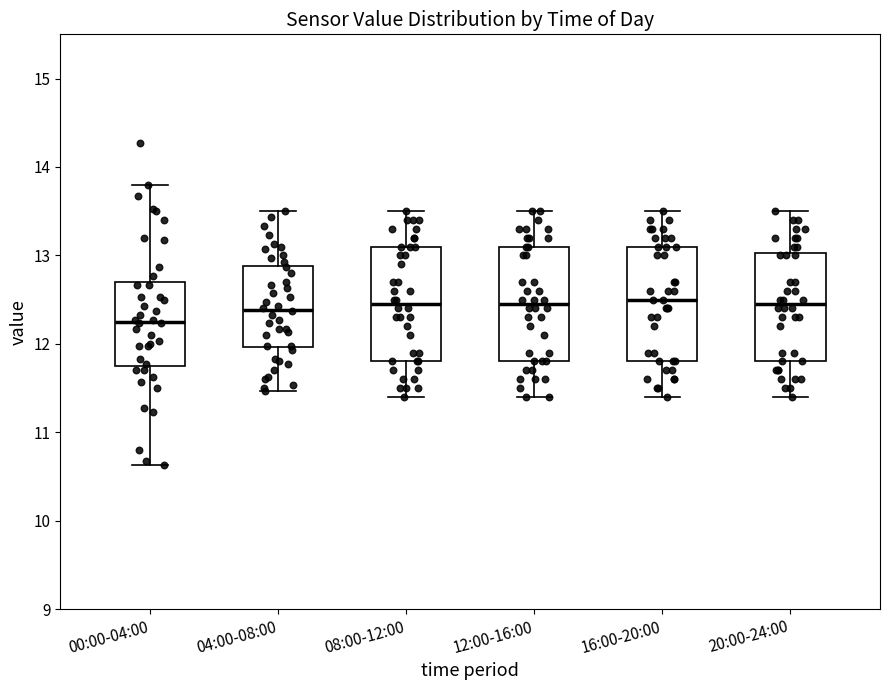

Reading left to right, read every box against the y-axis: the position of its median line, the range the box covers, and the ends of its whiskers. The values are not printed on the chart, so give them approximately, as read against the axis.

00:00-04:00: median 12.3, box 11.8 to 12.7, whiskers 10.6 to 13.8
04:00-08:00: median 12.4, box 12.0 to 12.9, whiskers 11.5 to 13.5
08:00-12:00: median 12.5, box 11.8 to 13.1, whiskers 11.4 to 13.5
12:00-16:00: median 12.5, box 11.8 to 13.1, whiskers 11.4 to 13.5
16:00-20:00: median 12.5, box 11.8 to 13.1, whiskers 11.4 to 13.5
20:00-24:00: median 12.5, box 11.8 to 13.0, whiskers 11.4 to 13.5